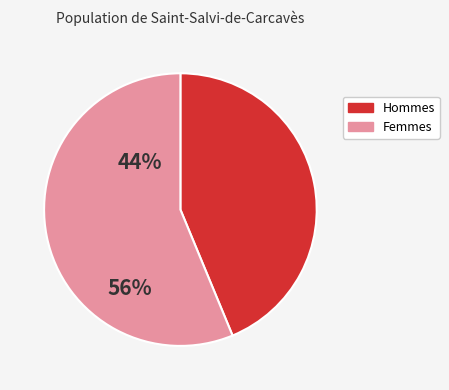

Is there any slice that represents more than half of the pie?

Yes